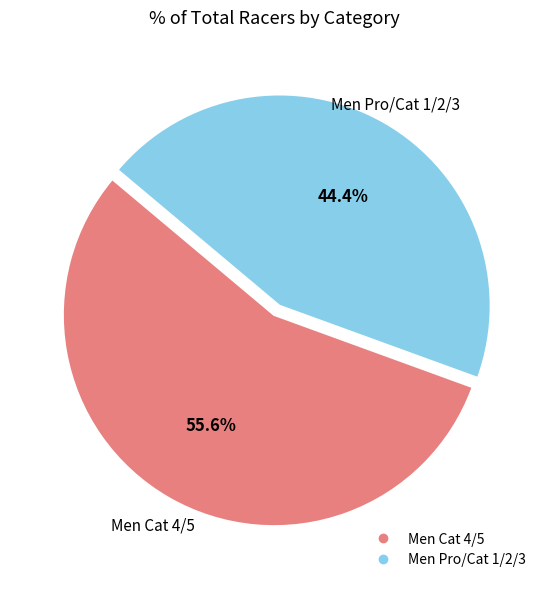

How much of the chart is everything except Men Pro/Cat 1/2/3?

55.6%